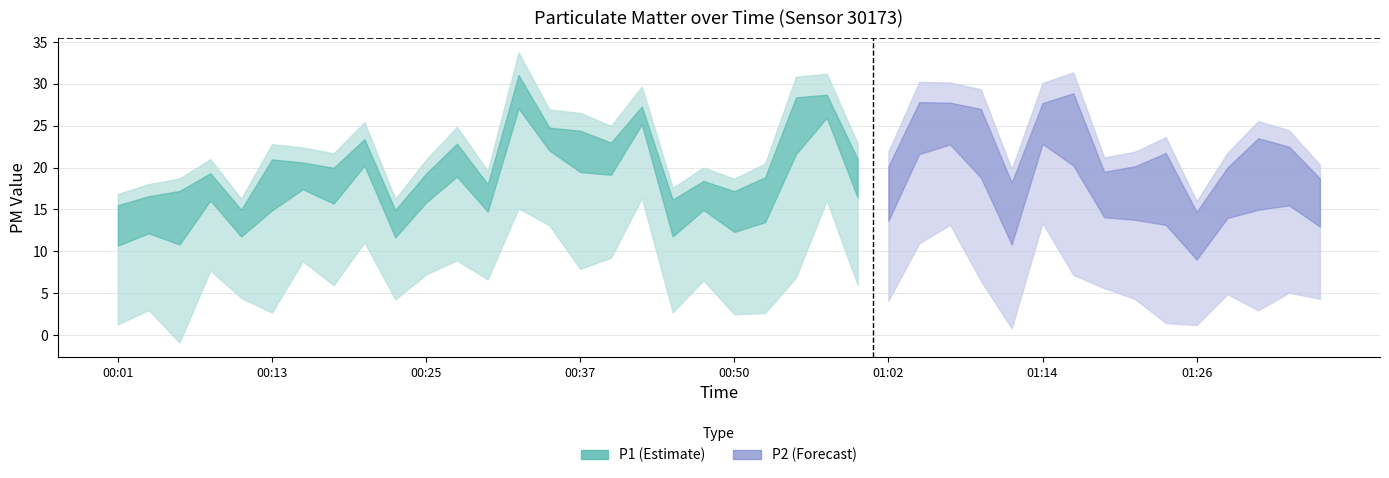

List the series in order of their overall mean, highest first.

P1, P2